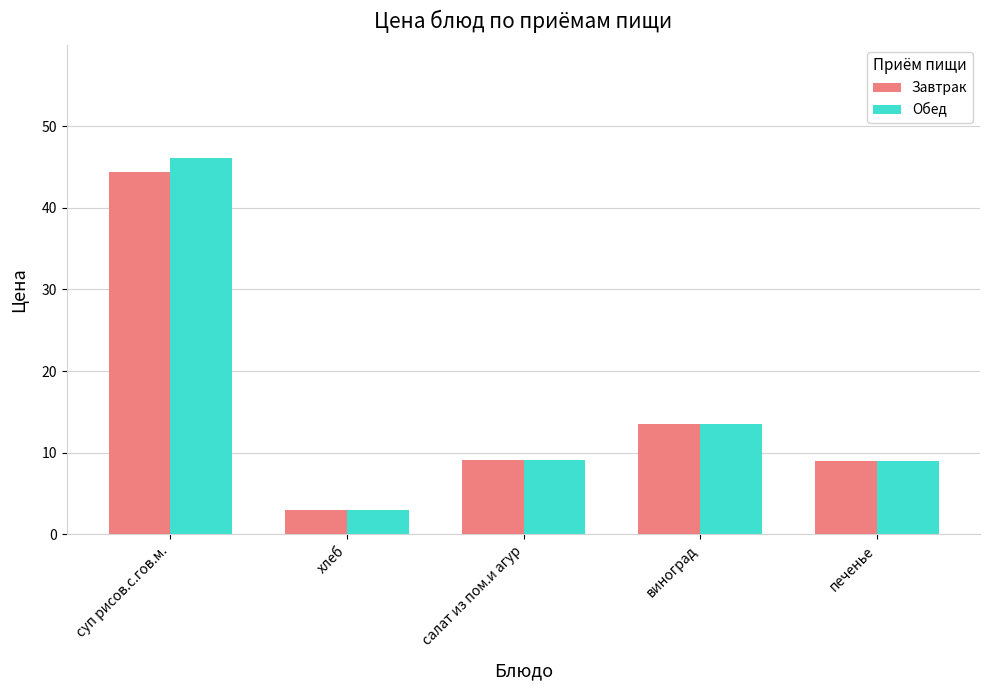

What is the difference between the second highest and minimum values in the Завтрак series?

10.5